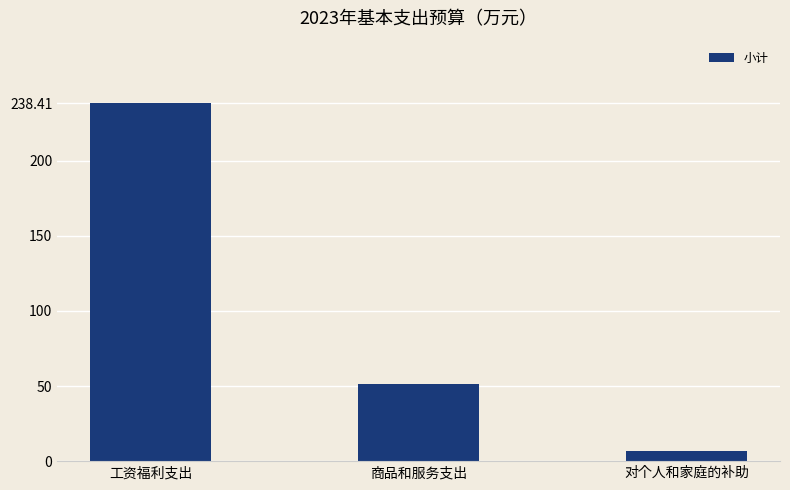

Rank the categories by value from lowest to highest.

对个人和家庭的补助, 商品和服务支出, 工资福利支出